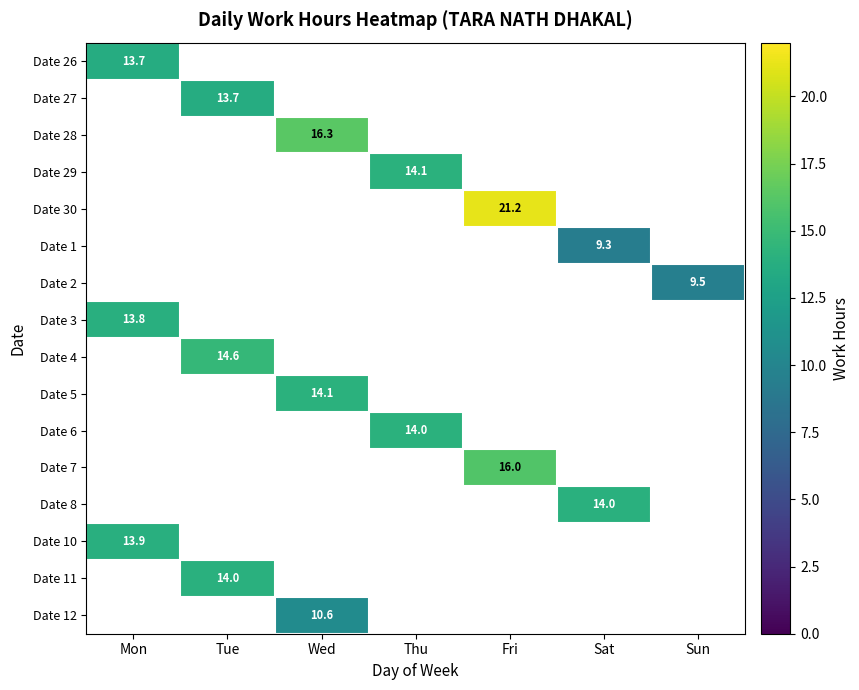

At how many categories does at least one series exceed 21?

1